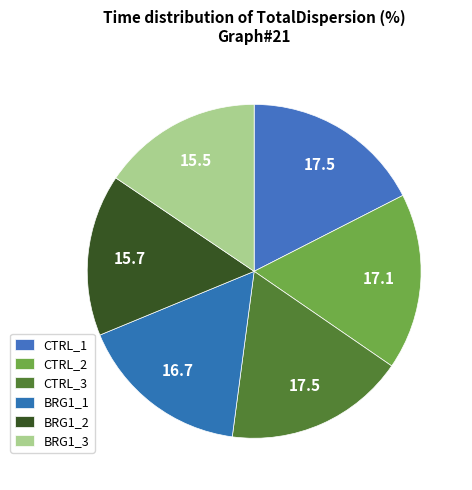

To the nearest percent, what is the difference between the BRG1_1 and CTRL_3 slice percentages?

1%